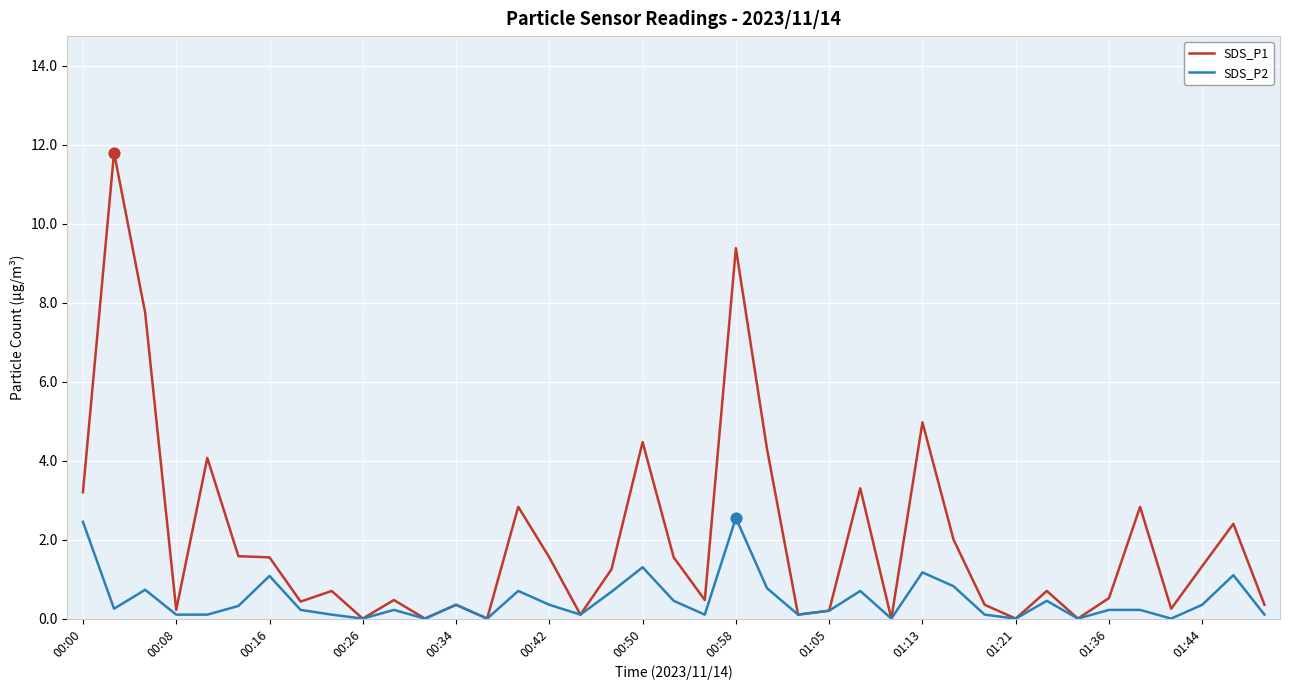

Which series has the largest total across all categories?

SDS_P1